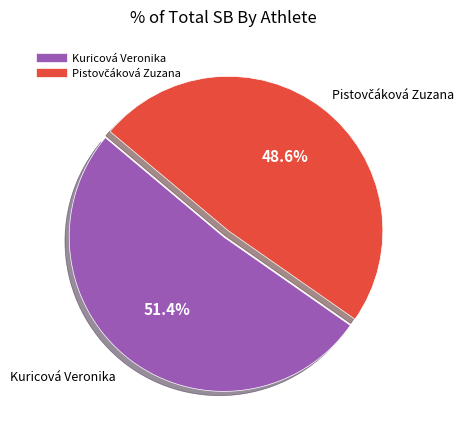

Which slice is the largest?

Kuricová Veronika